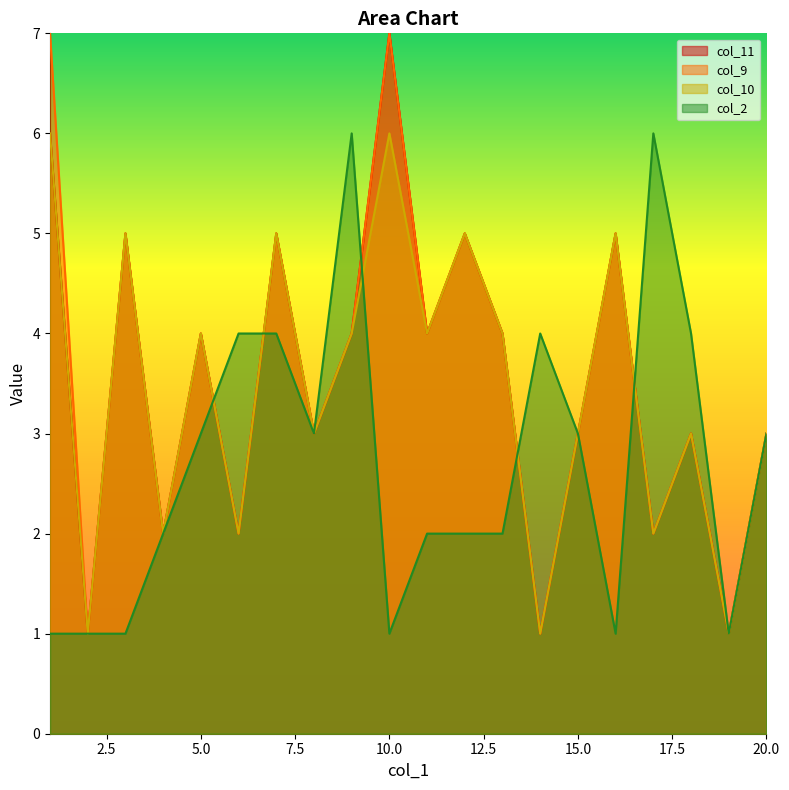

True or false: col_11 has a value of 3 at 18.

True